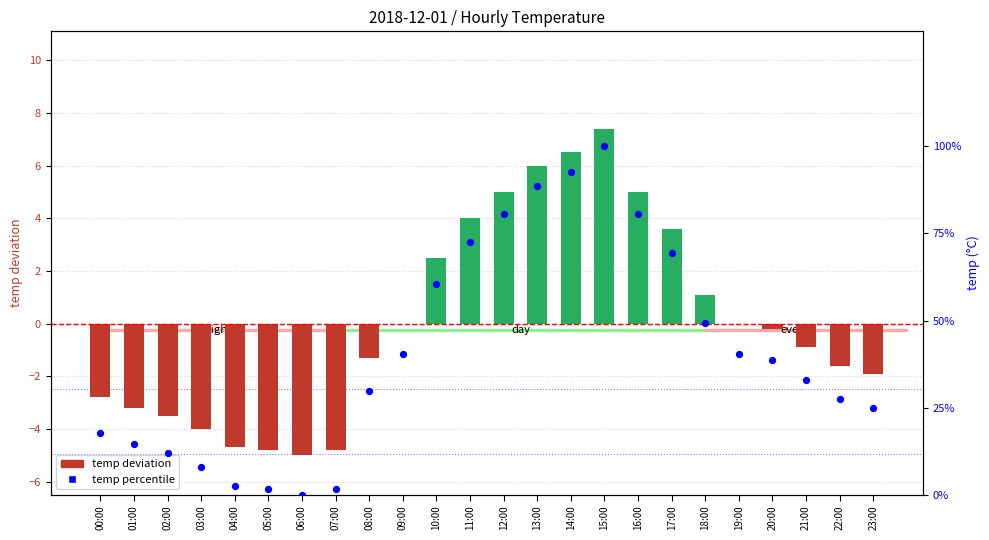

Is the value of temp deviation at 22:00 greater than the value of temp percentile at 22:00?

No